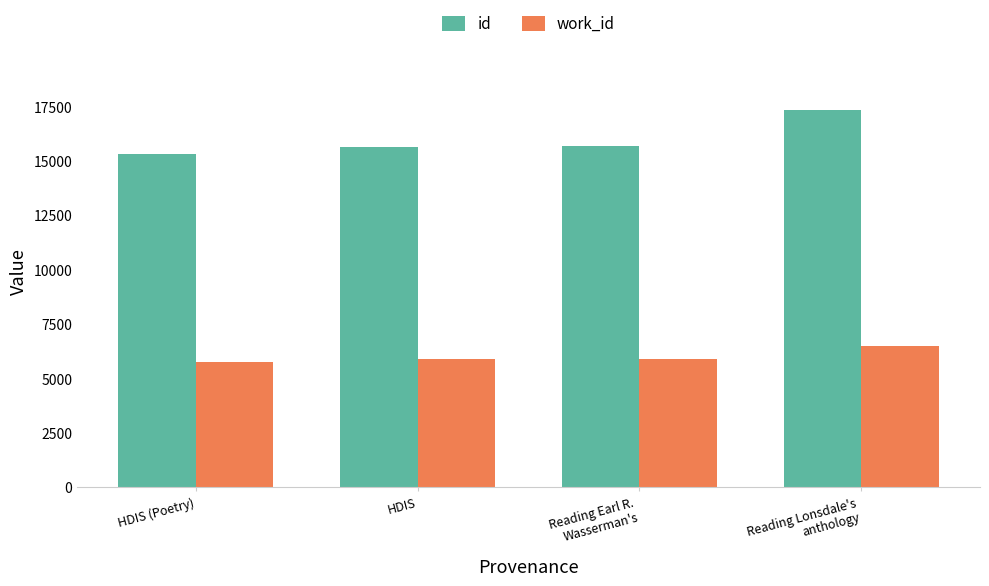

Count the number of data series in this chart.

2